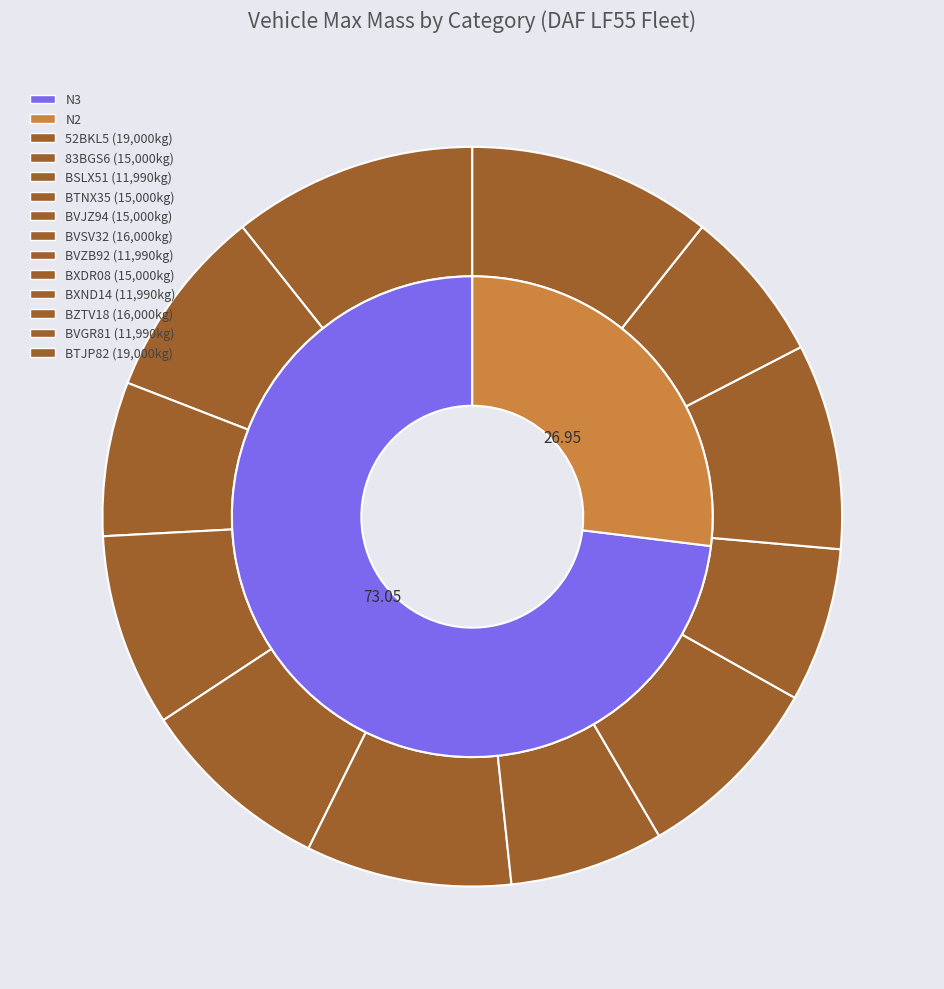

What is the total percentage of BVGR81 and BZTV18?

15.7%